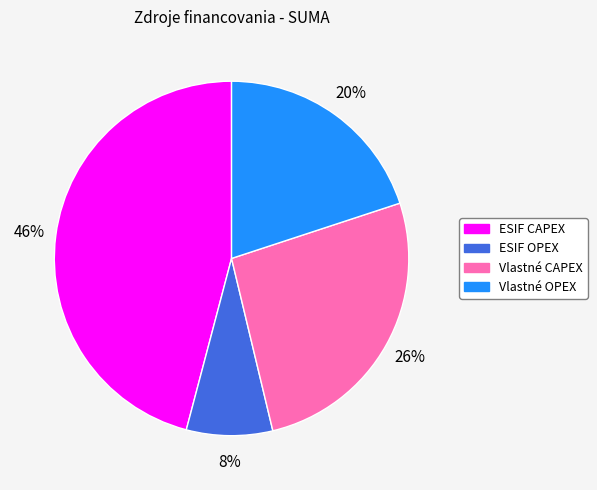

Which has a higher value, Vlastné CAPEX or ESIF CAPEX?

ESIF CAPEX